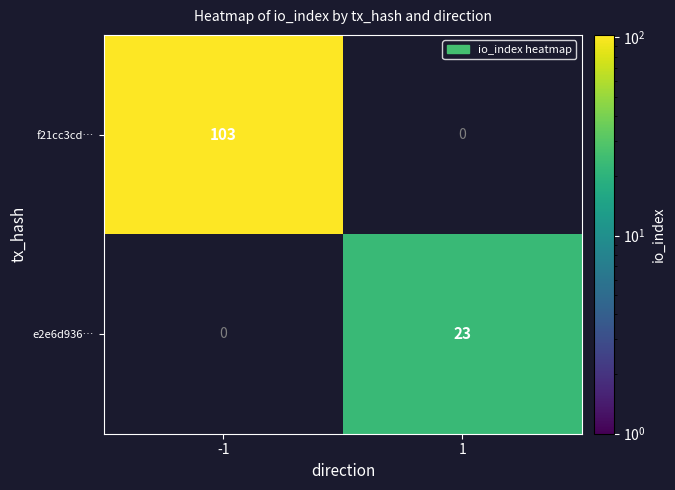

The e2e6d936… series shows 33 at 1. True or false?

False